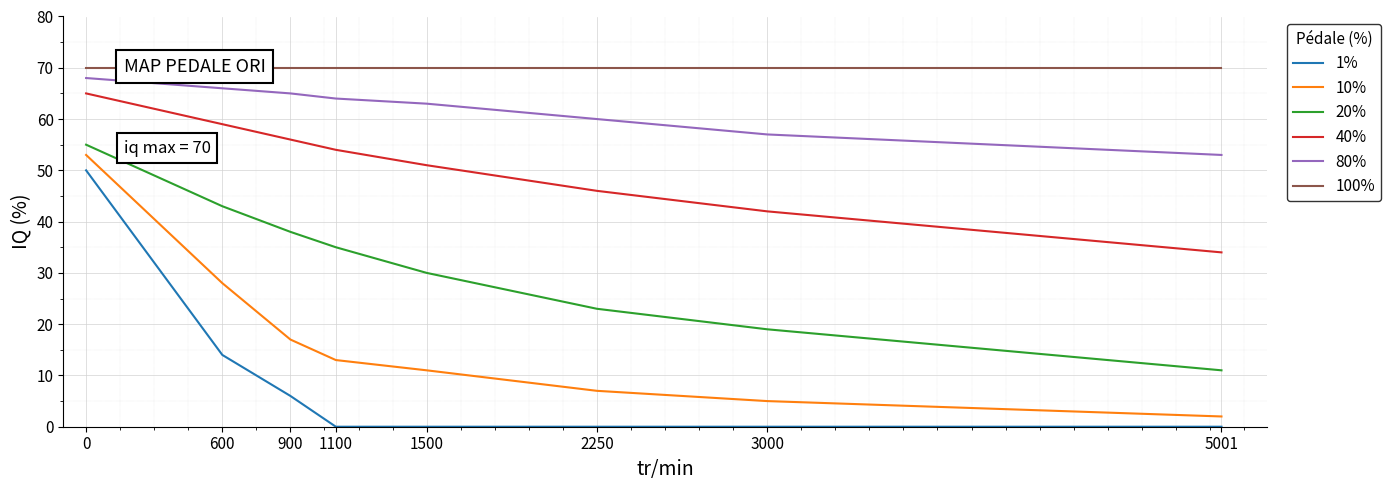

What is the sum of all 1% values?

70